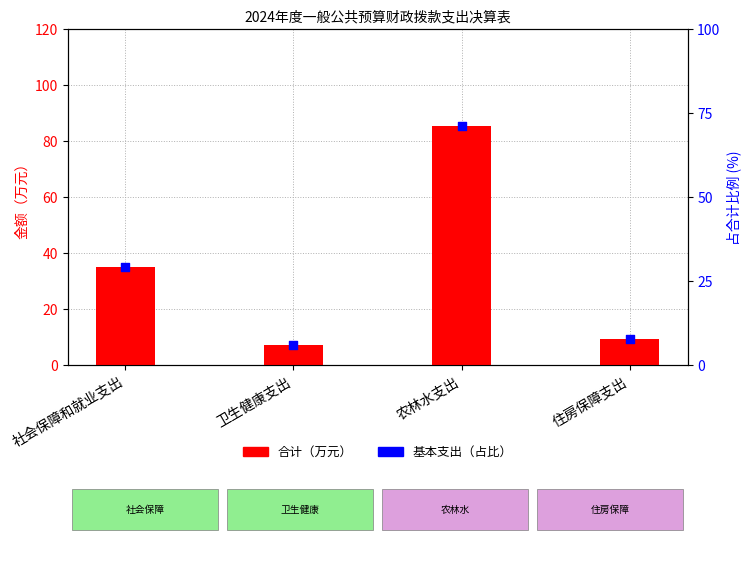

What are all the series names shown in the legend?

合计, 基本支出